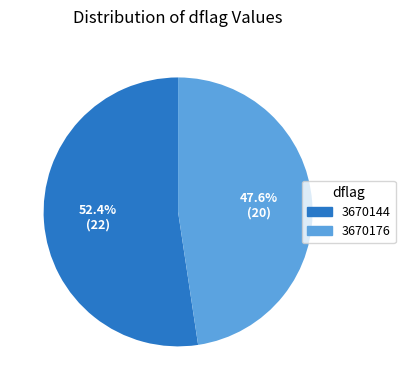

What percentage is the 3670144 slice, to the nearest percent?

52%